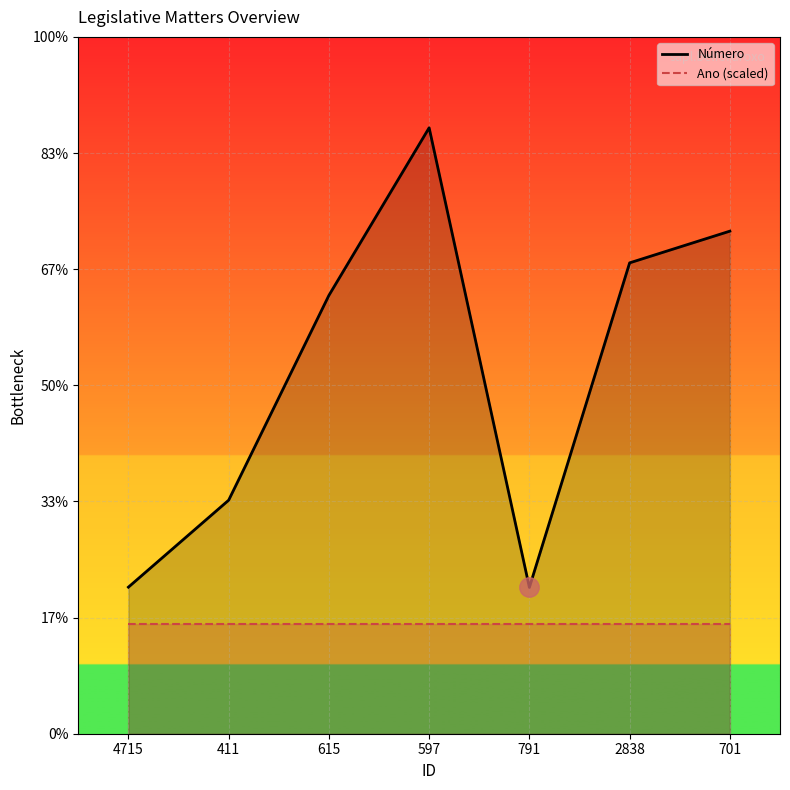

How many data points are less than 1603?

3